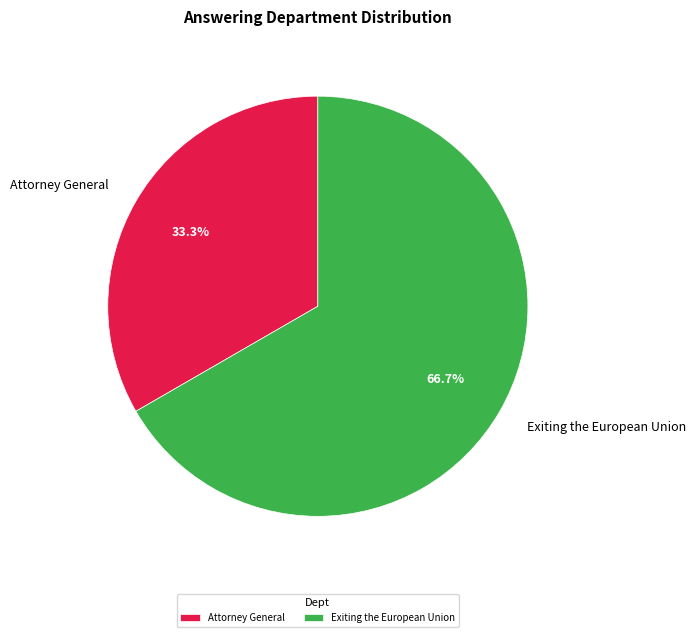

Which slice is the smallest?

Attorney General